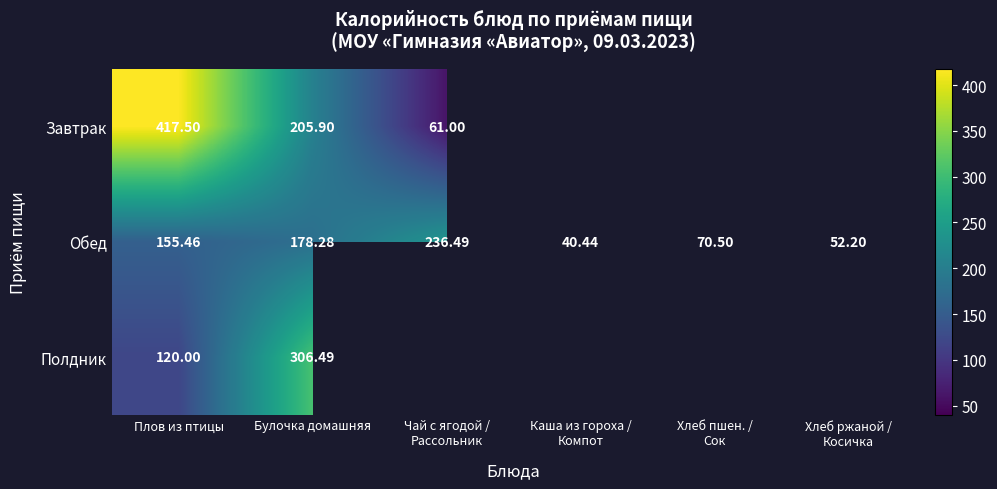

Between Хлеб ржаной /
Косичка and Булочка домашняя, which is larger?

Булочка домашняя